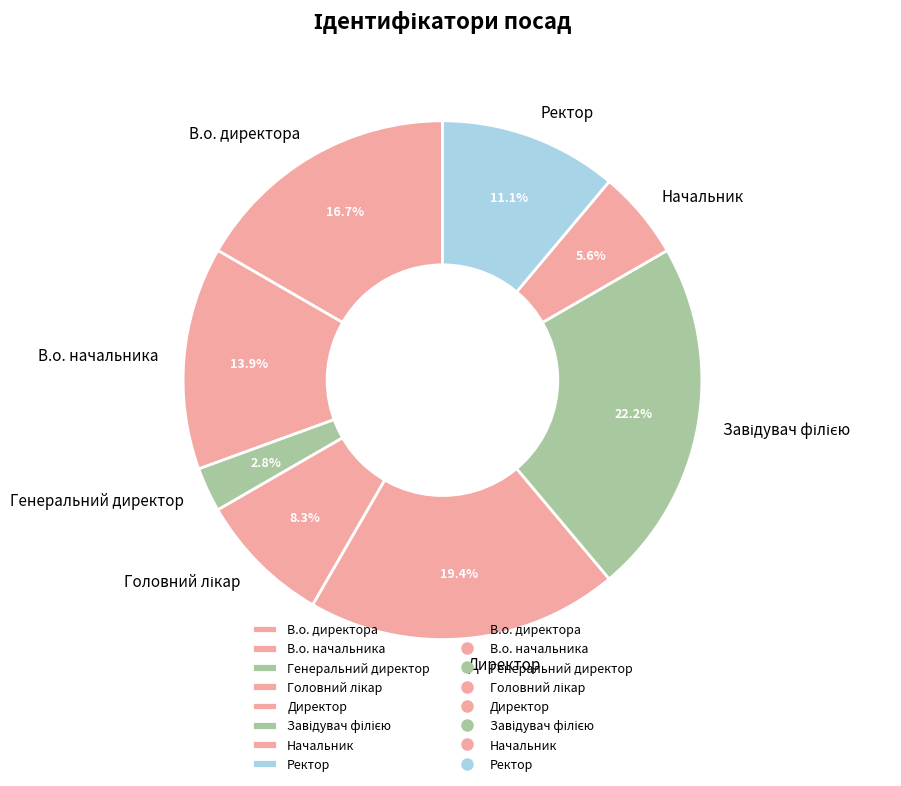

Is В.о. директора the majority of the pie?

No